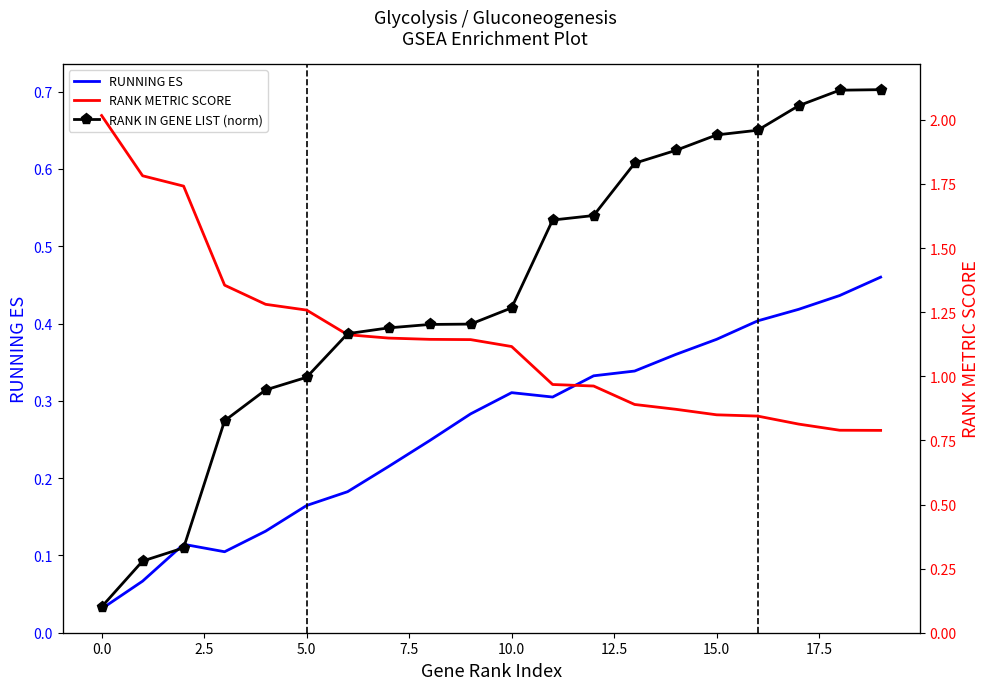

How many categories are shown in the chart?

20